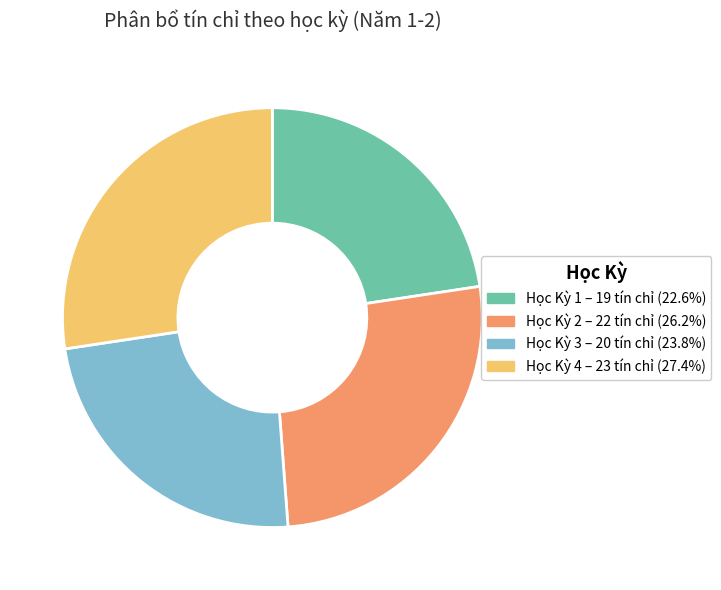

True or false: Học Kỳ 1 accounts for 16% of the total.

False